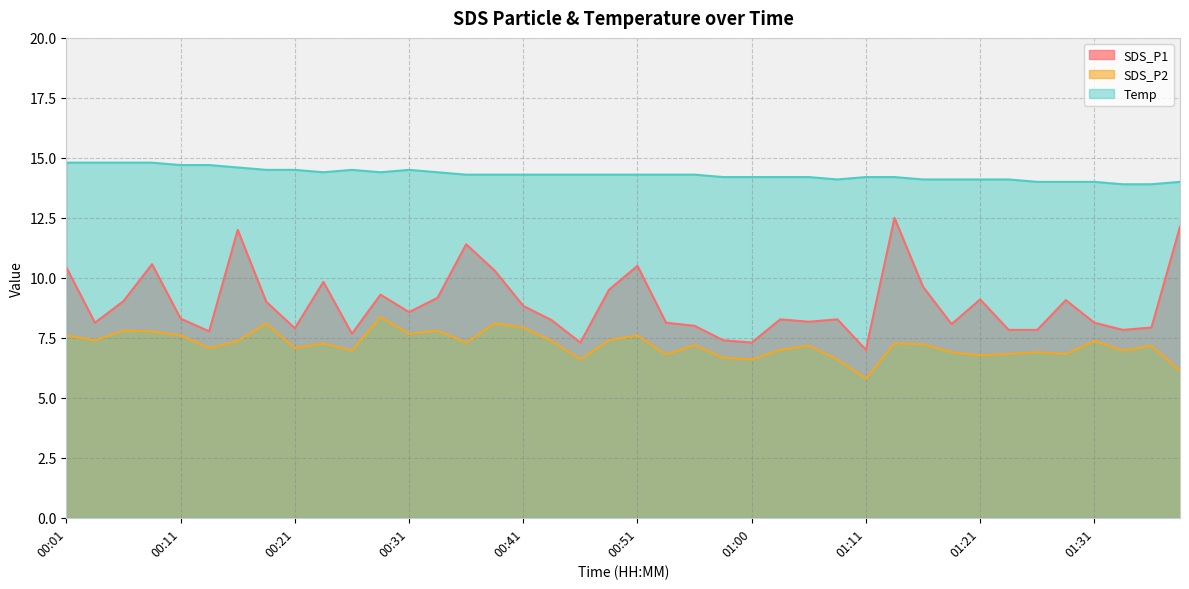

What is the lowest value of the Temp series?

13.9